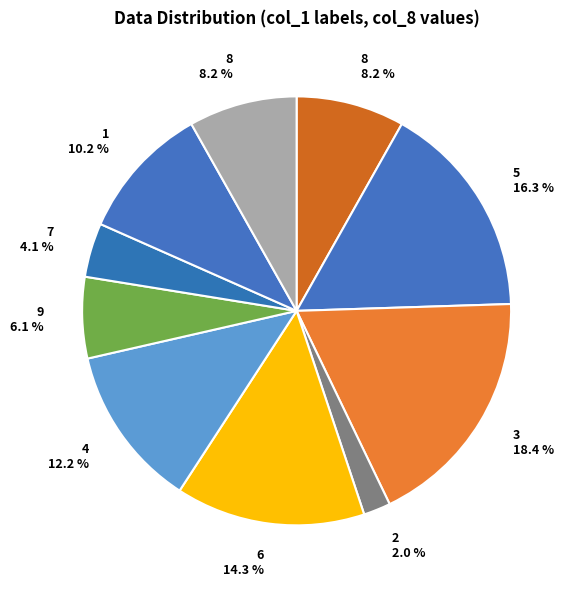

Count the number of slices in the pie.

10